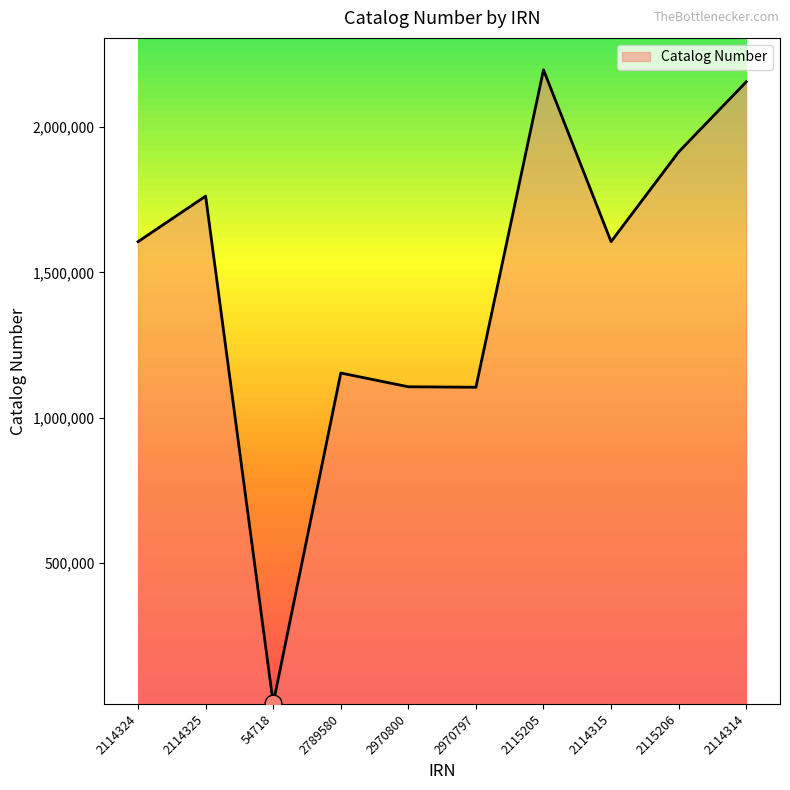

Which label corresponds to the smallest value in the chart?

54718